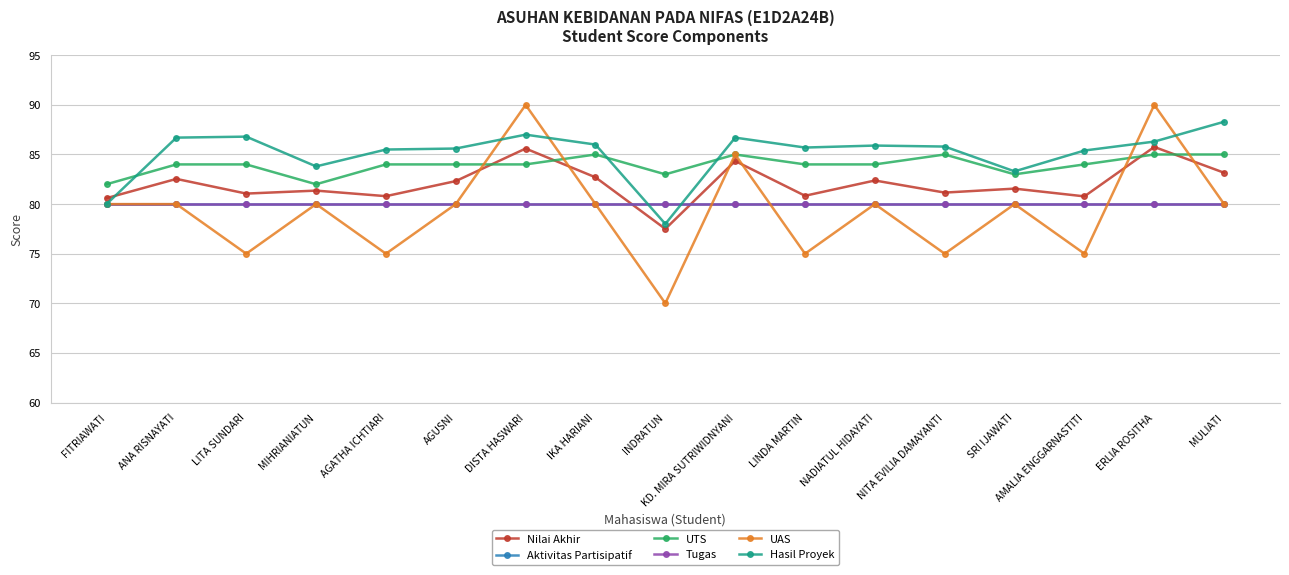

Between NADIATUL HIDAYATI and ERLIA ROSITHA, which series saw the biggest shift?

UAS